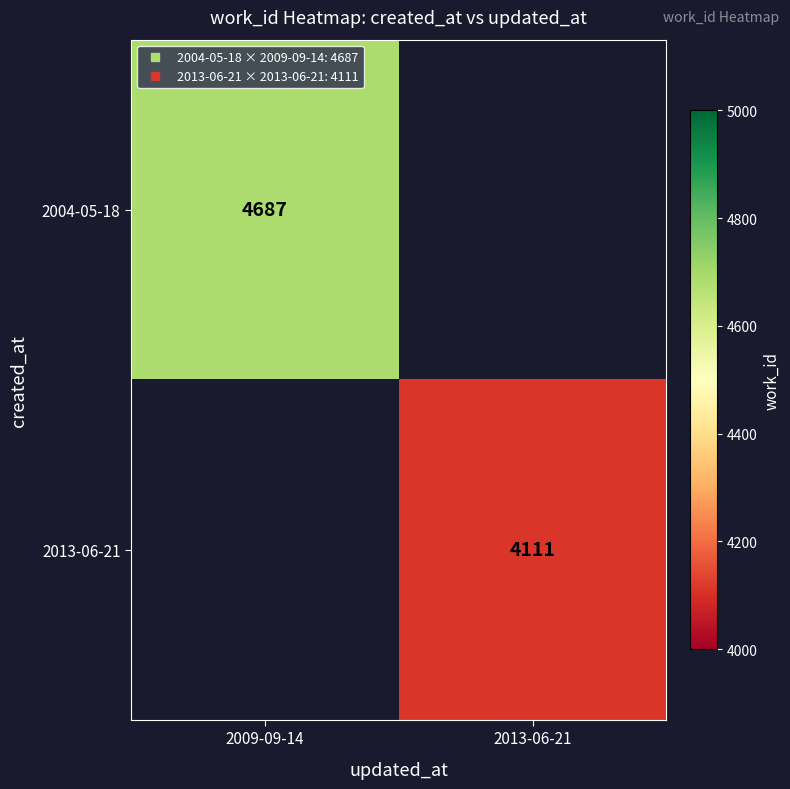

At which label is 2004-05-18 closest to 4687?

2009-09-14